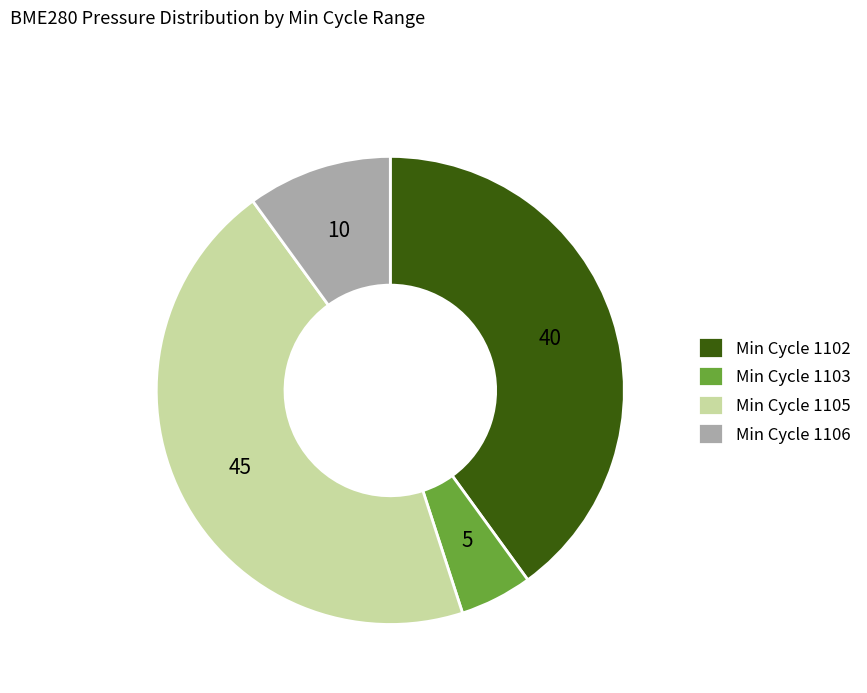

Is it true that Min Cycle 1106 is 21% of the pie?

False